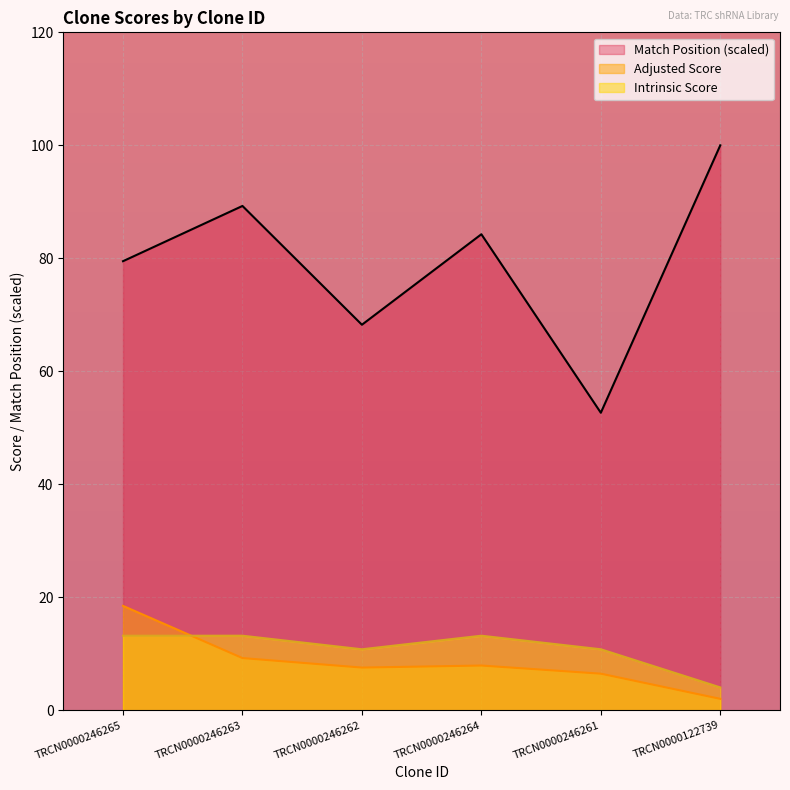

What is the average value of the Adjusted Score series?

8.6